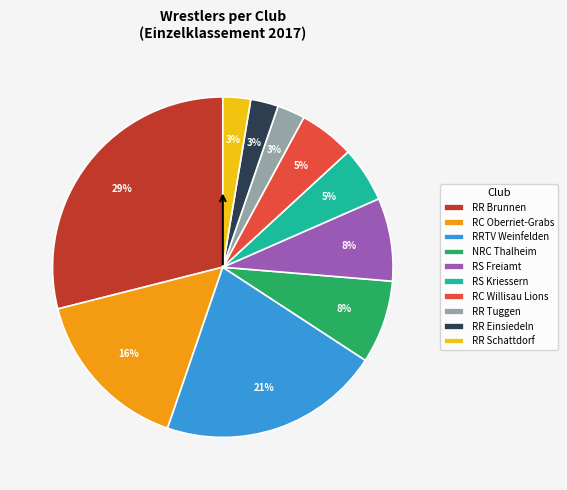

Does RR Einsiedeln represent more than half of the total?

No